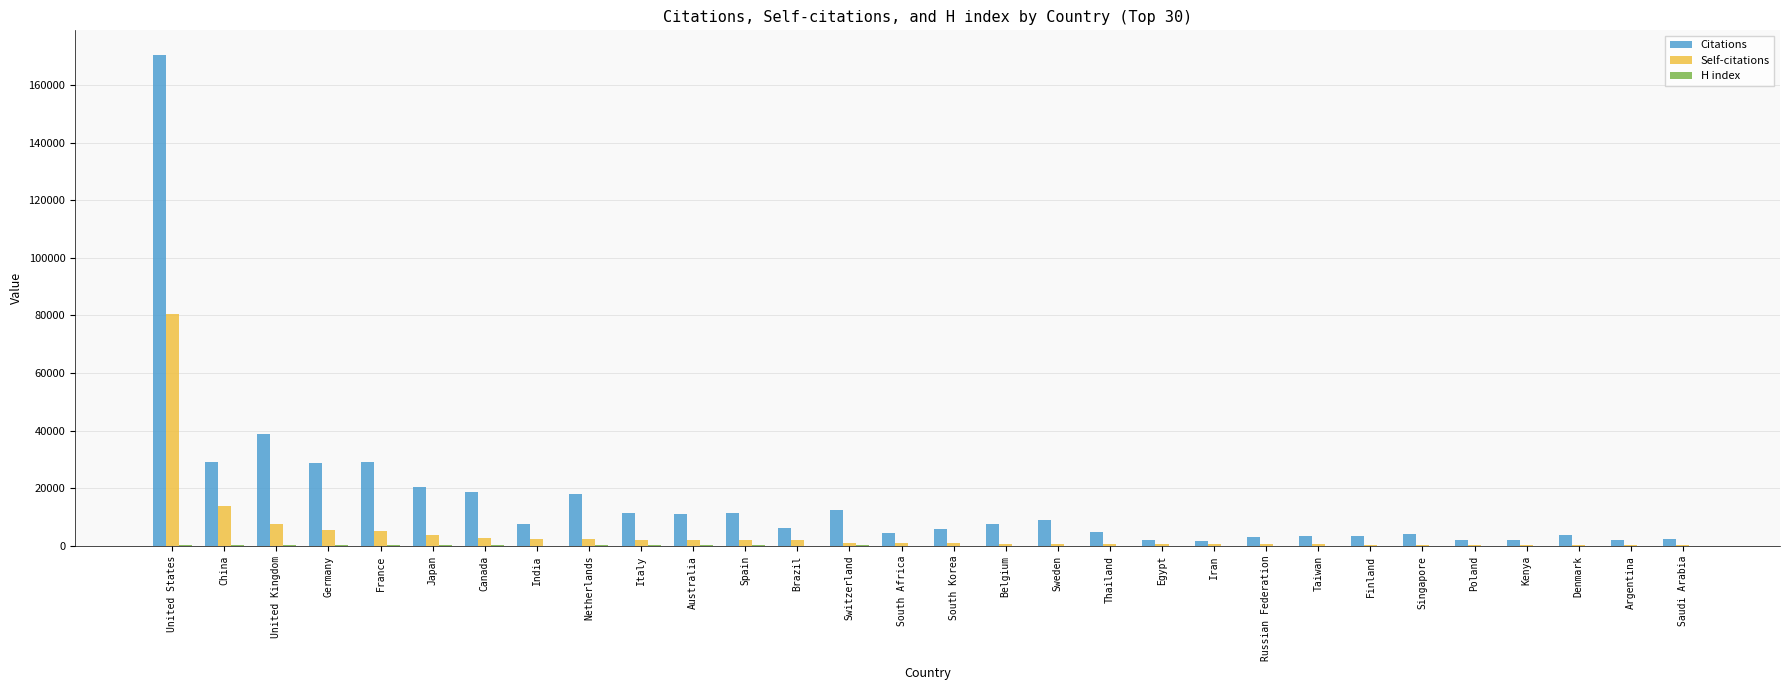

What is the maximum value for Citations?

170451